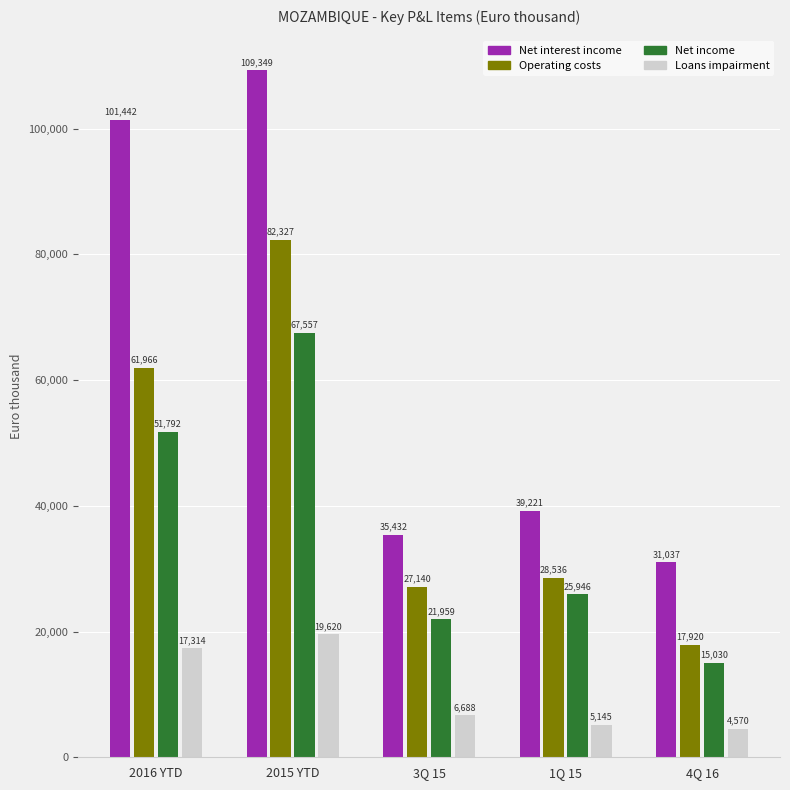

Where does the Net income series first go above 25946?

2016 YTD